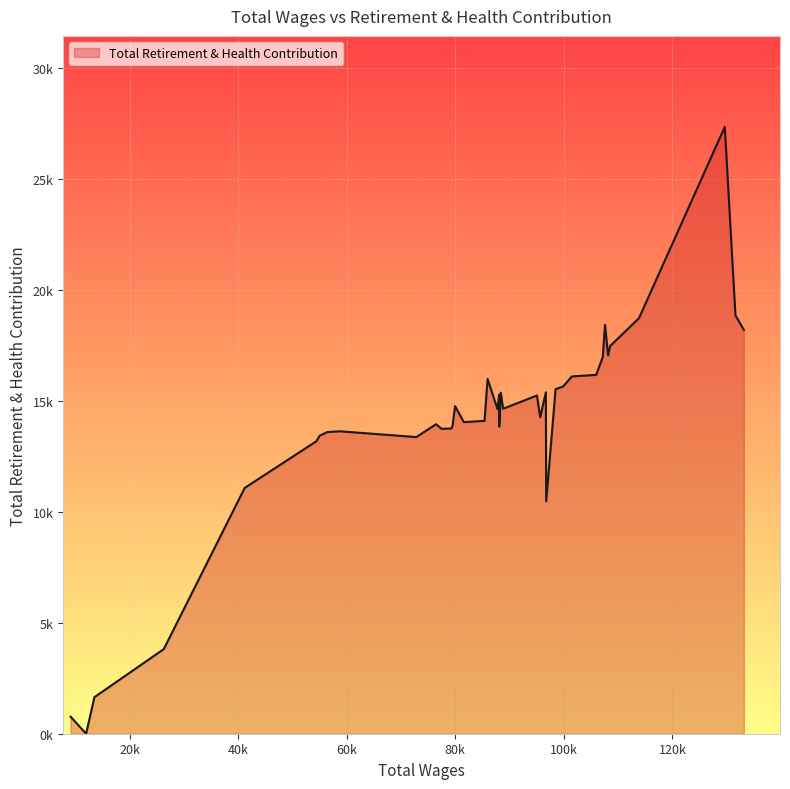

Rank the categories by value from lowest to highest.

38, 39, 37, 36, 13, 35, 34, 30, 33, 32, 31, 28, 27, 19, 26, 29, 24, 23, 15, 21, 17, 25, 16, 20, 18, 14, 12, 11, 10, 22, 9, 8, 7, 5, 4, 0, 6, 3, 1, 2